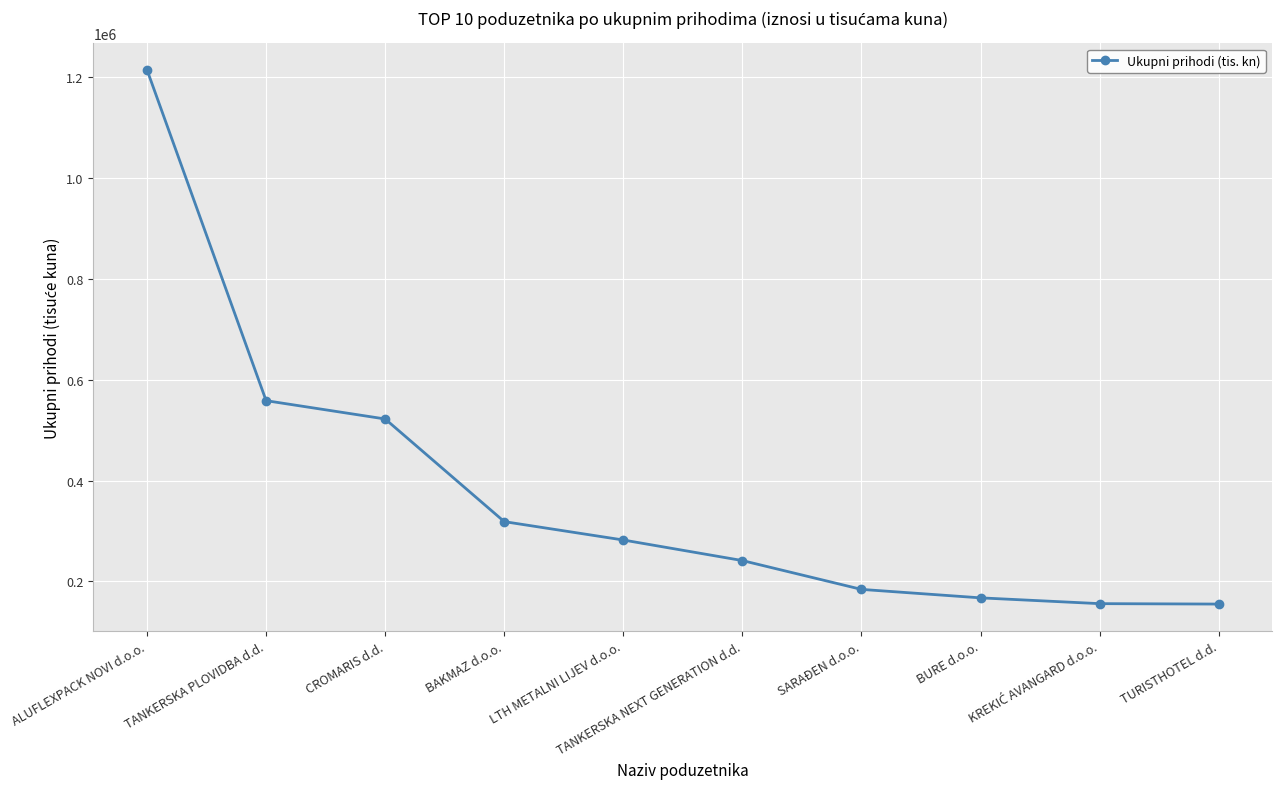

Approximately how many times larger is the value at CROMARIS d.d. compared to TANKERSKA NEXT GENERATION d.d.?

2.2